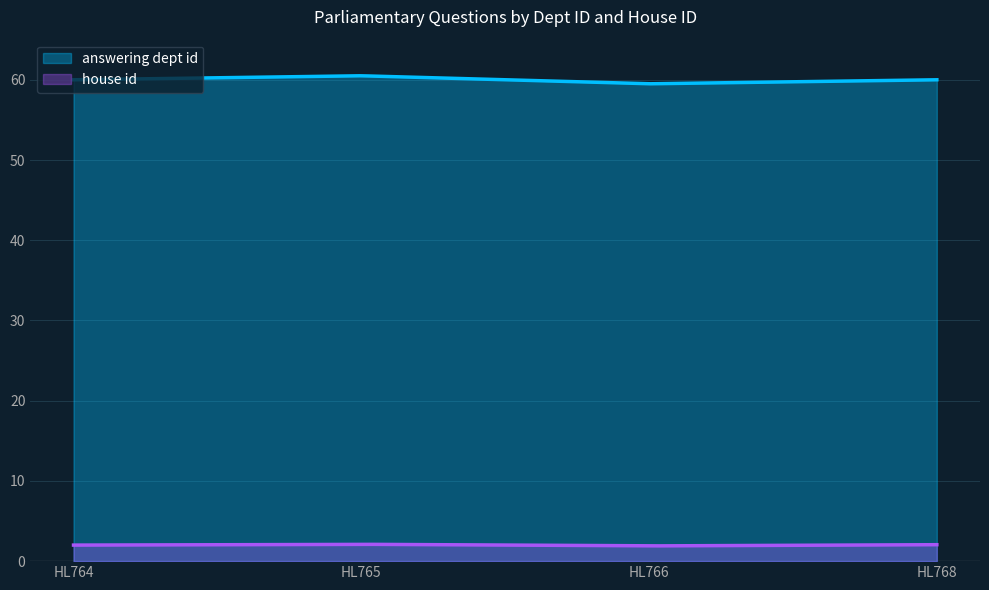

How many lines are shown in the chart?

2